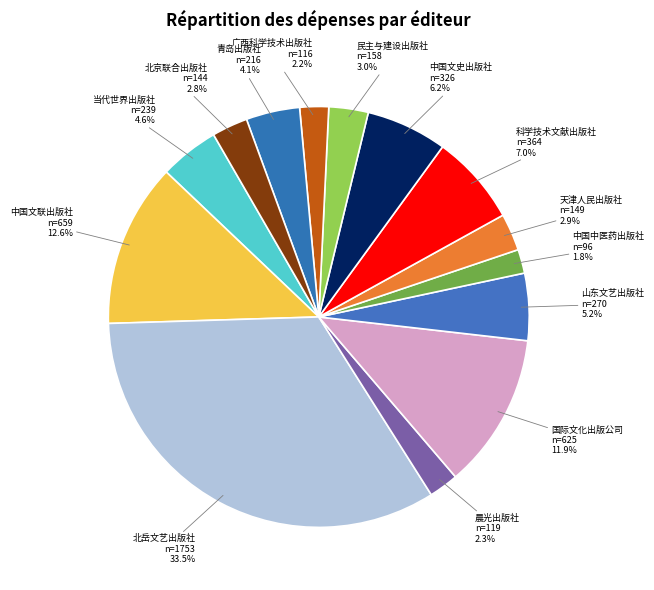

The 民主与建设出版社 slice represents 11% of the pie. True or false?

False